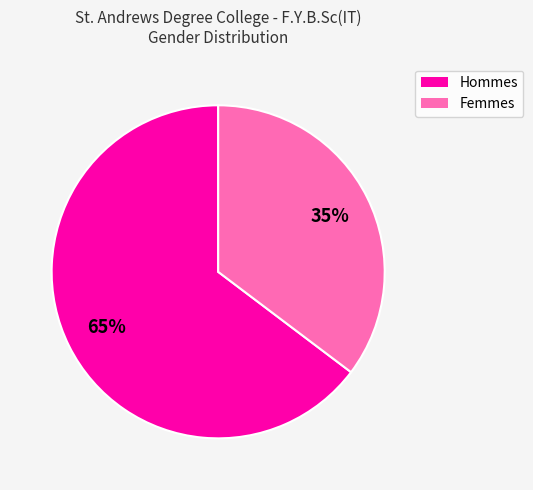

To the nearest percent, what is the average slice percentage?

50%